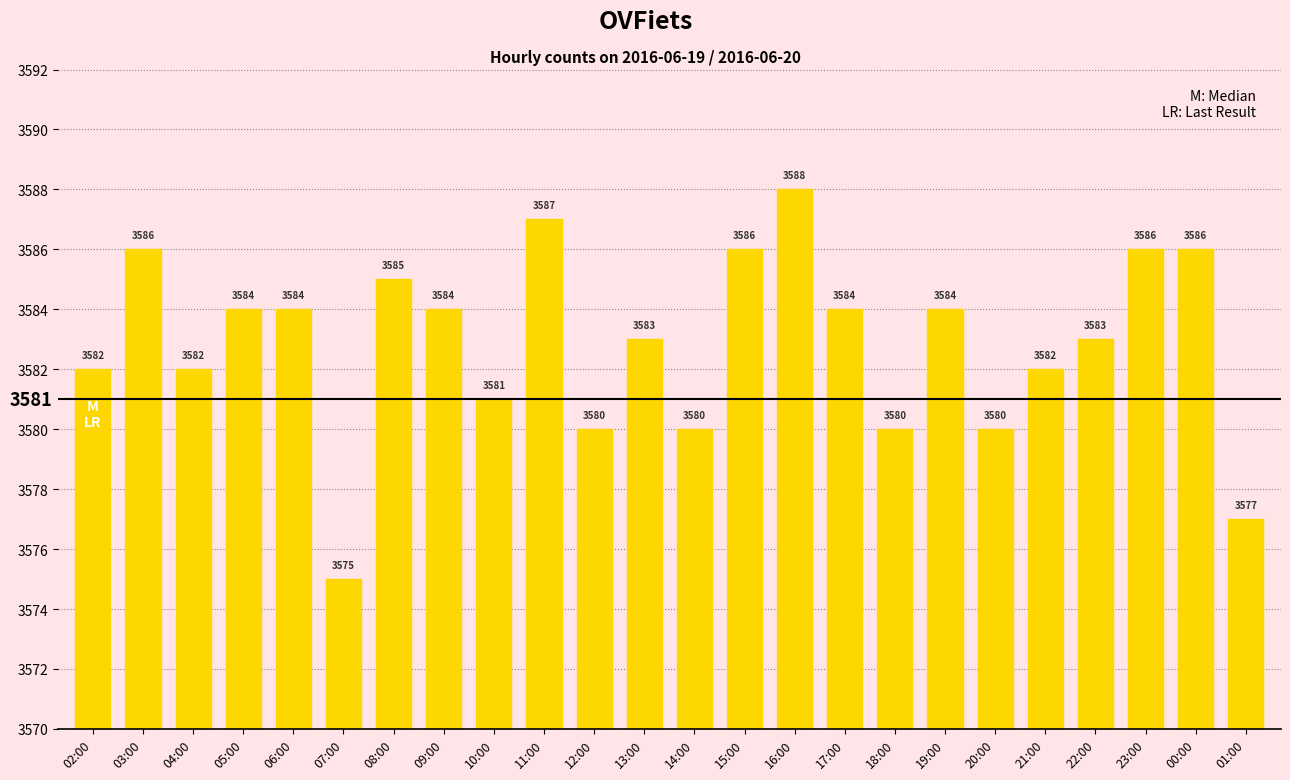

Reading left to right, list all the values displayed in this chart.

3582	3586	3582	3584	3584	3575	3585	3584	3581	3587	3580	3583	3580	3586	3588	3584	3580	3584	3580	3582	3583	3586	3586	3577